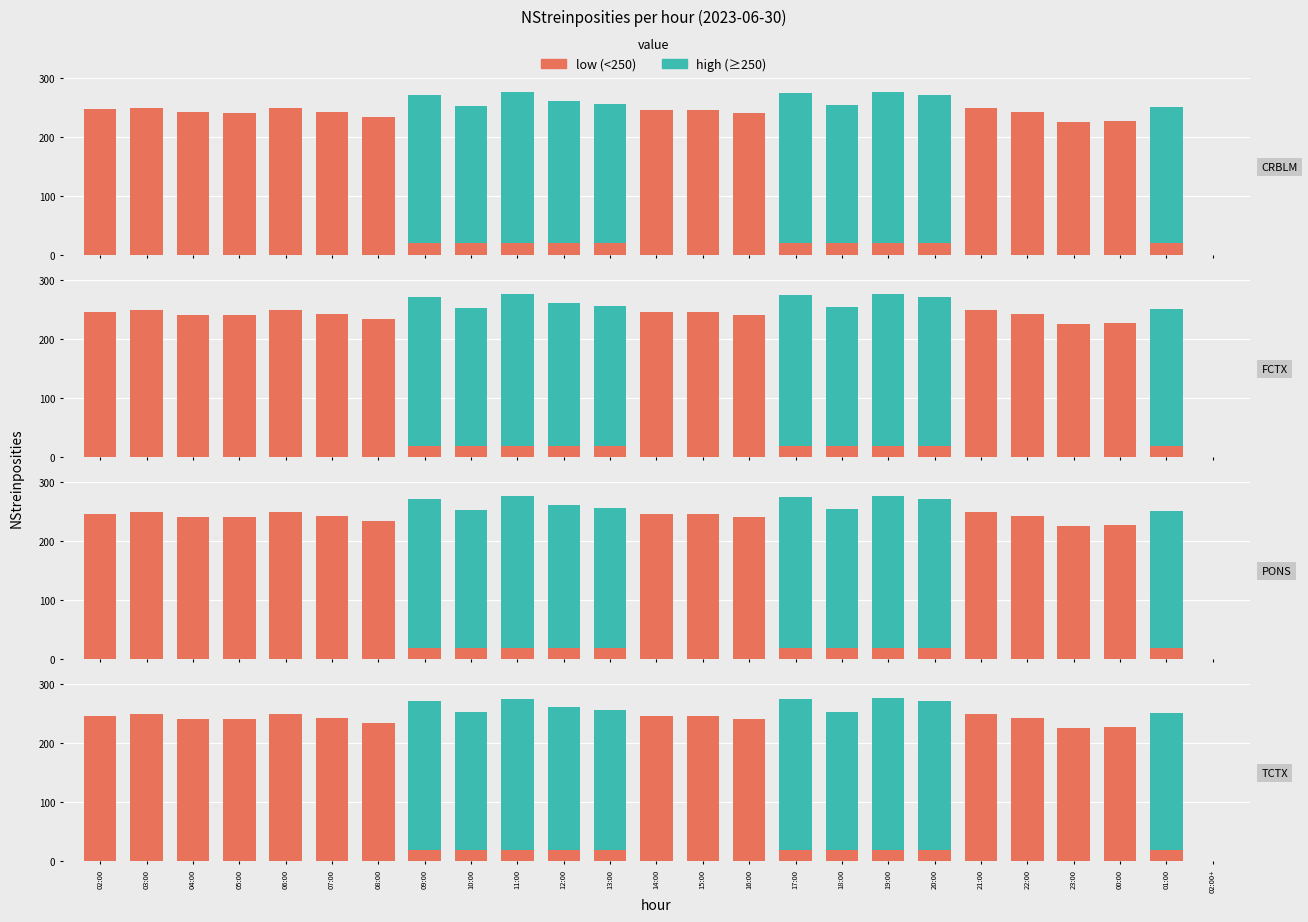

What is the label of the 6th bar from the right?

21:00